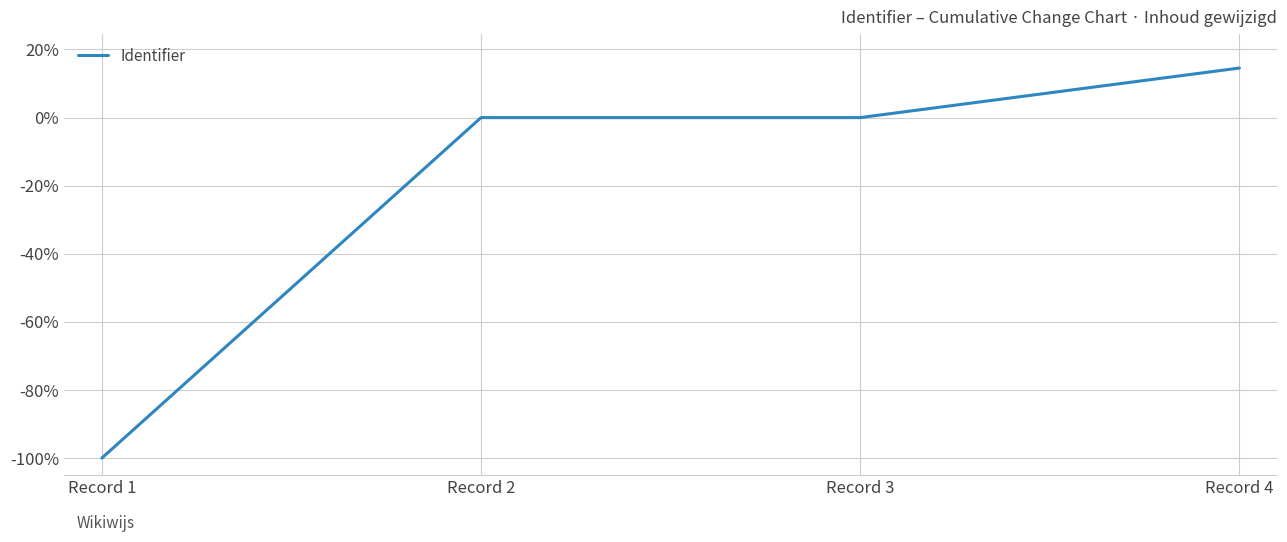

Count the number of data series in this chart.

1